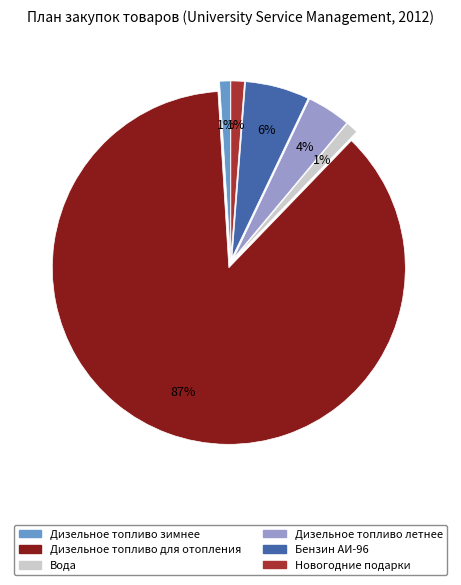

Is it true that Вода is 1% of the pie?

True